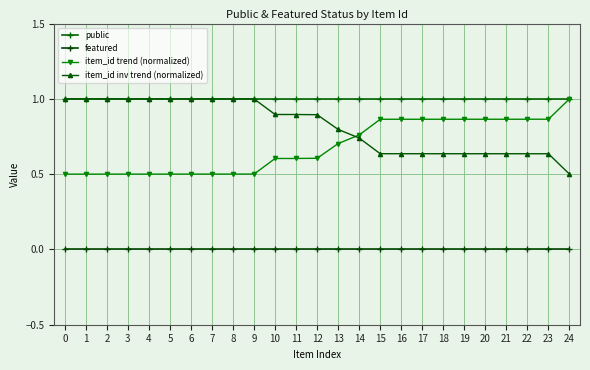

Which has a higher value, 14 or 23?

14